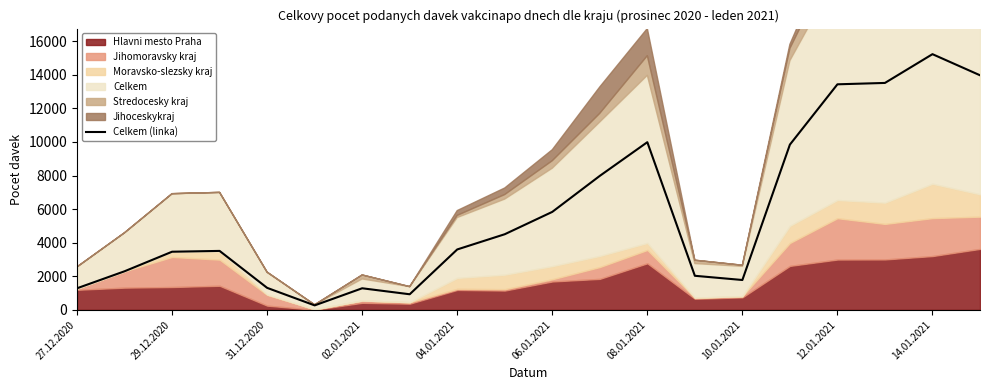

What is the highest value of the Celkem (linka) series?

15232